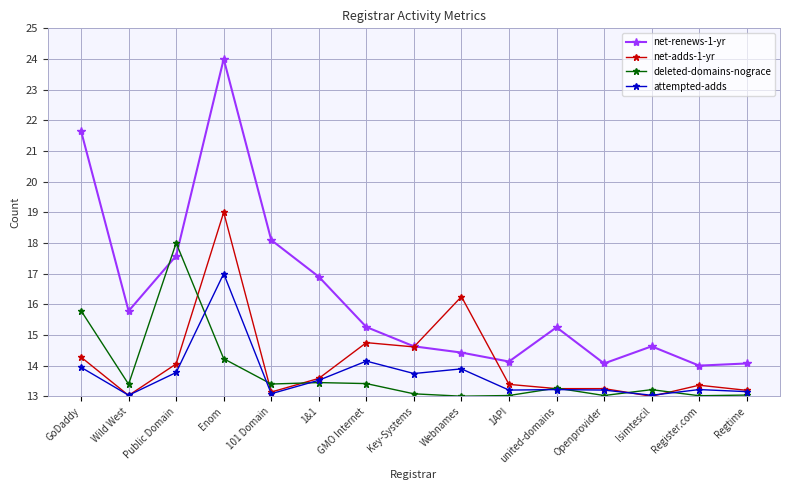

What is the value of the attempted-adds point at the 11th from the left?

13.2